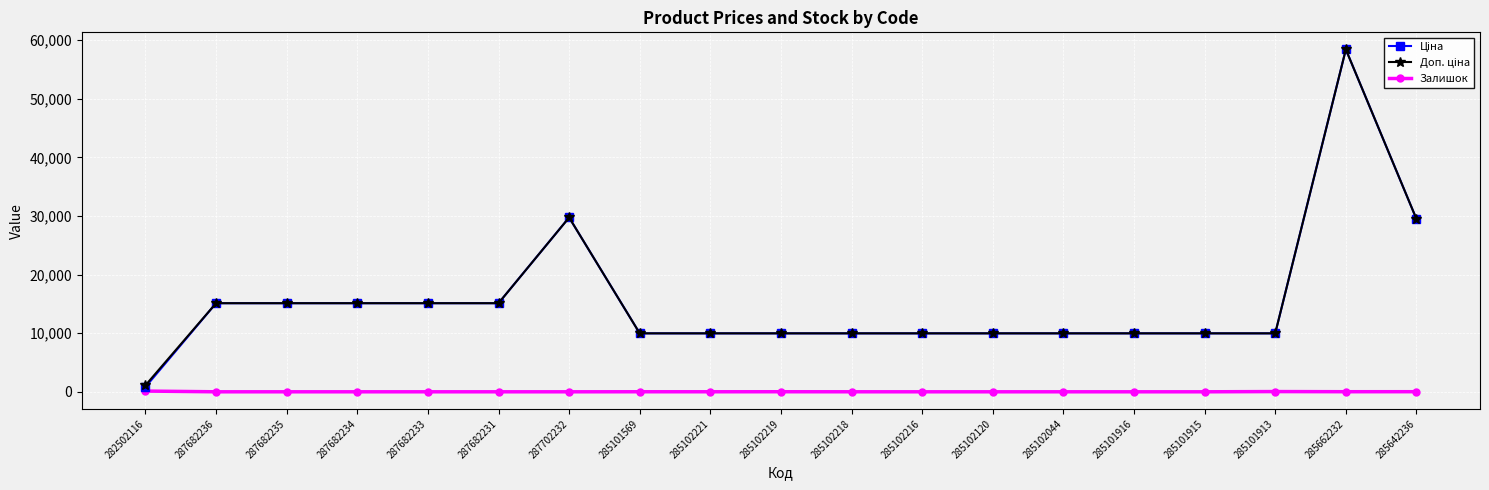

Which category has the highest value across all series?

285662232